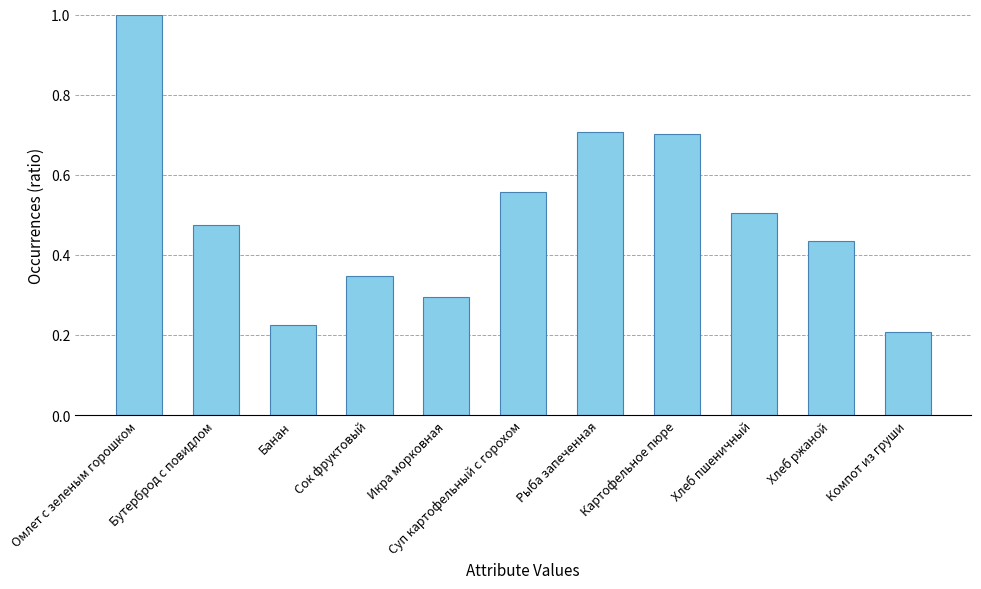

Which category has the highest value across all series?

Омлет с зеленым горошком